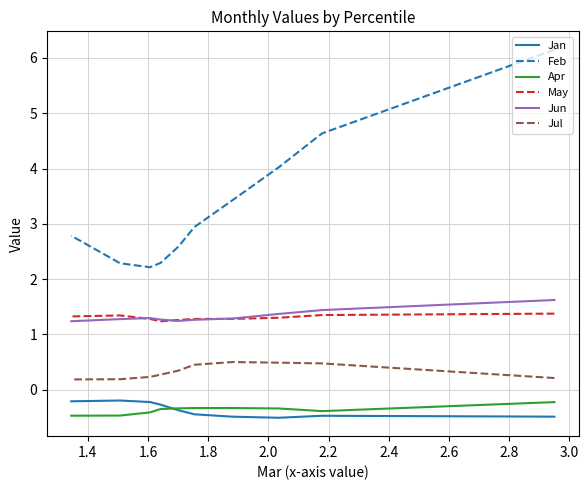

What position from the left is 1.4?

2